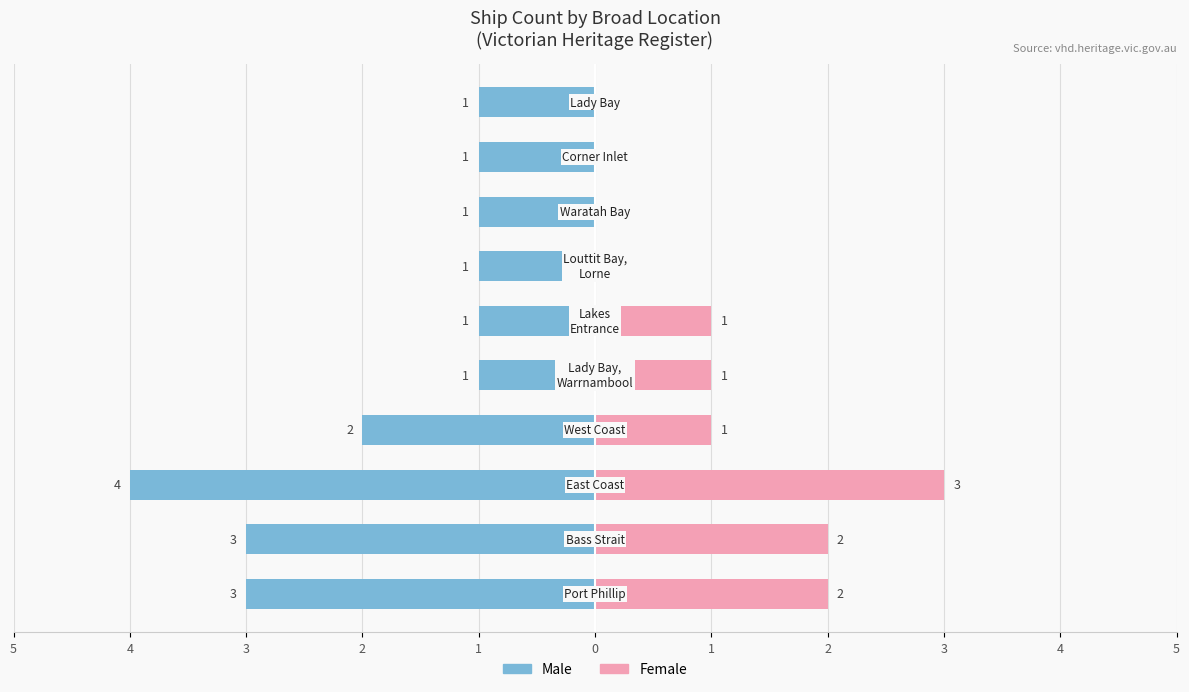

What are all the series names shown in the legend?

Male, Female